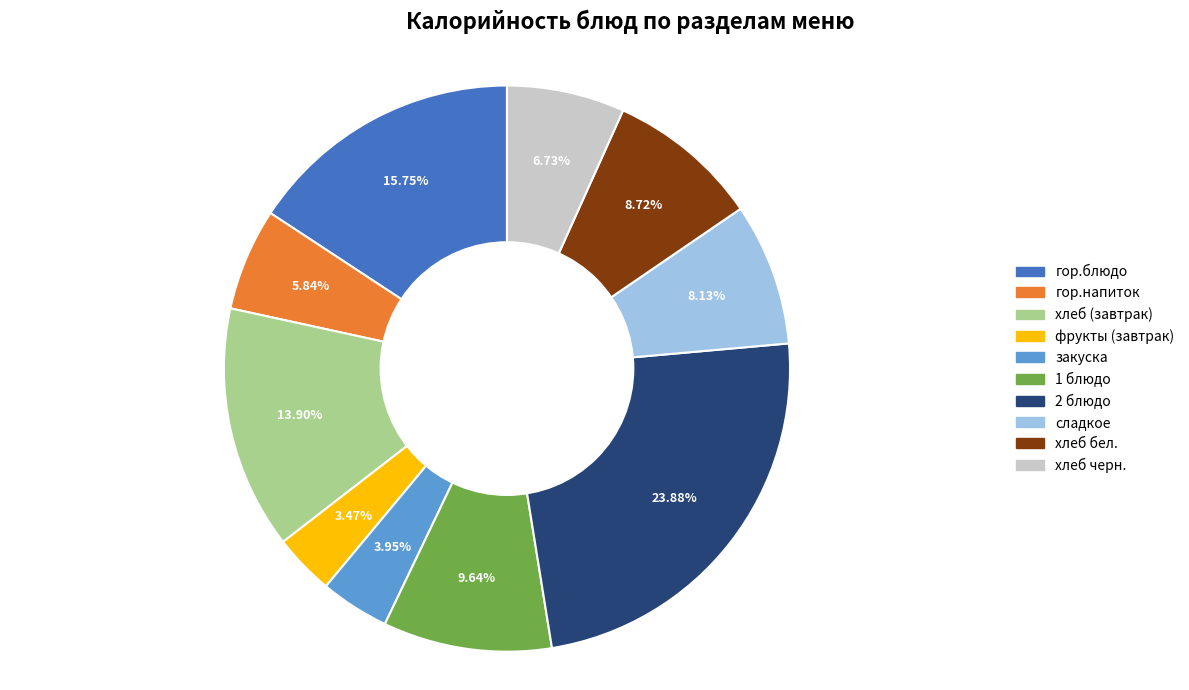

True or false: закуска accounts for 4% of the total.

True